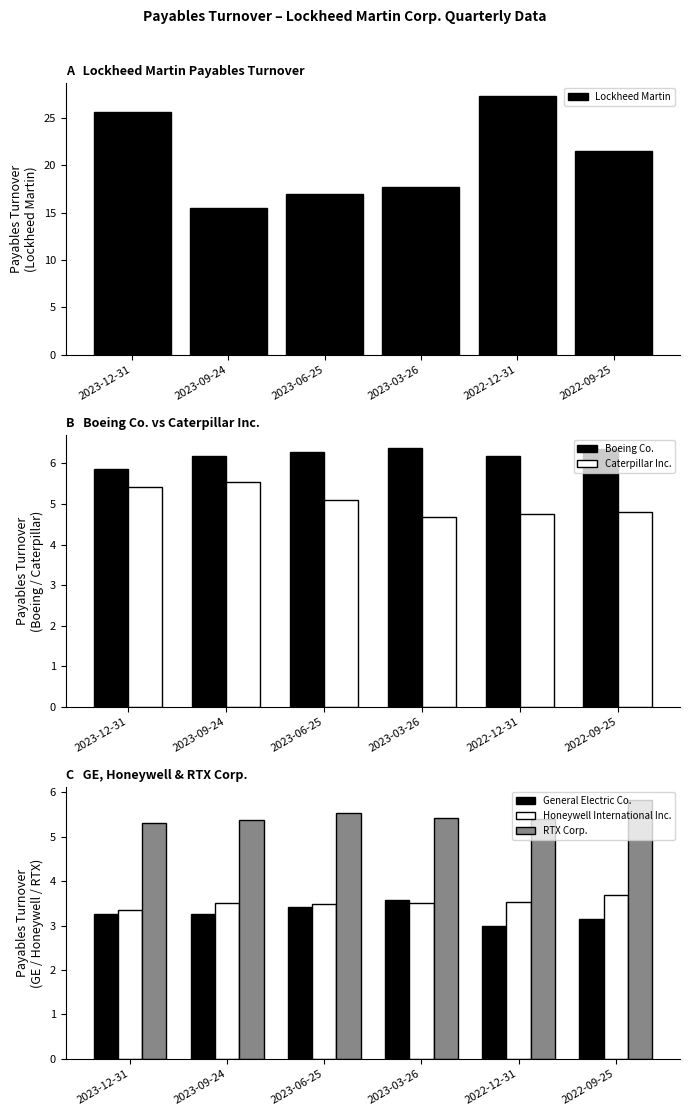

What are all the series names shown in the legend?

Lockheed Martin, Boeing Co., Caterpillar Inc., General Electric Co., Honeywell International Inc., RTX Corp.